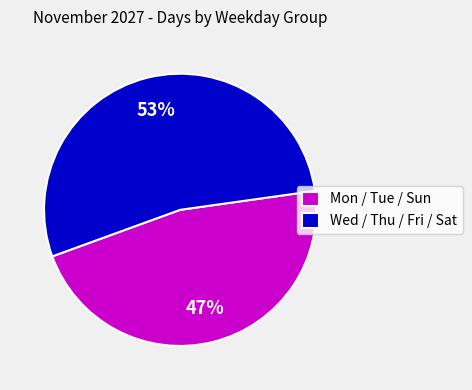

To the nearest percent, what percentage of the pie is Wed / Thu / Fri / Sat?

53%